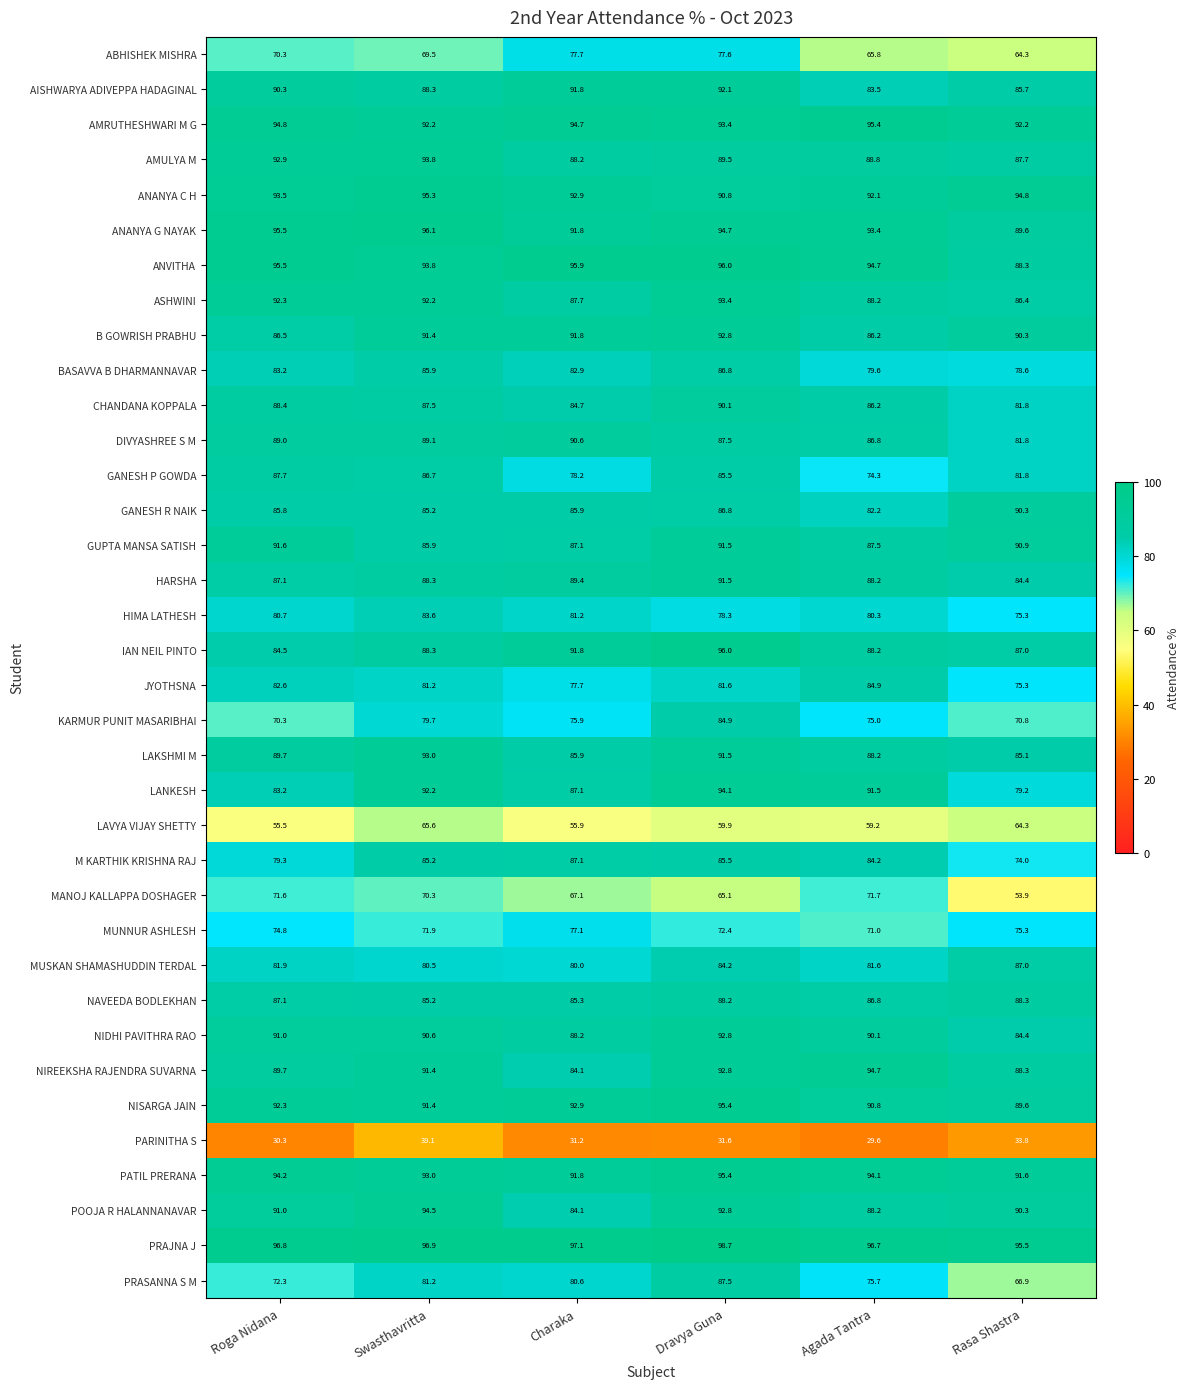

At how many categories does at least one series exceed 84?

6